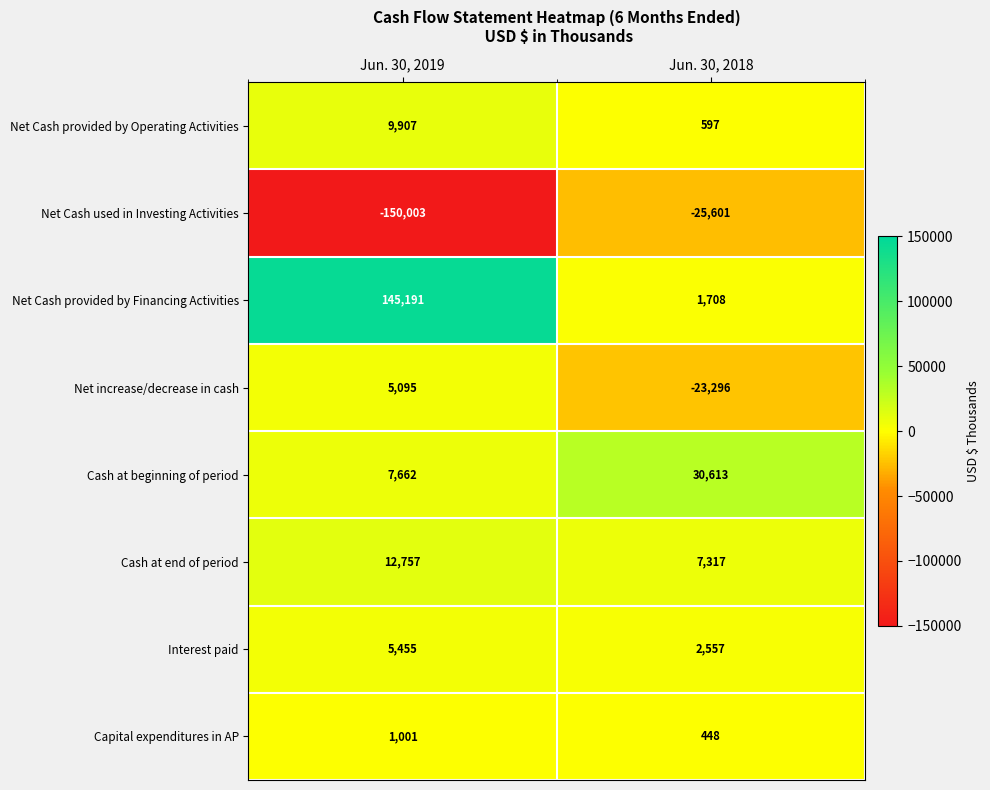

Reading left to right, list all the values displayed in this chart.

Net Cash provided by Operating Activities: 9907	597
Net Cash used in Investing Activities: -150003	-25601
Net Cash provided by Financing Activities: 145191	1708
Net increase/decrease in cash: 5095	-23296
Cash at beginning of period: 7662	30613
Cash at end of period: 12757	7317
Interest paid: 5455	2557
Capital expenditures in AP: 1001	448